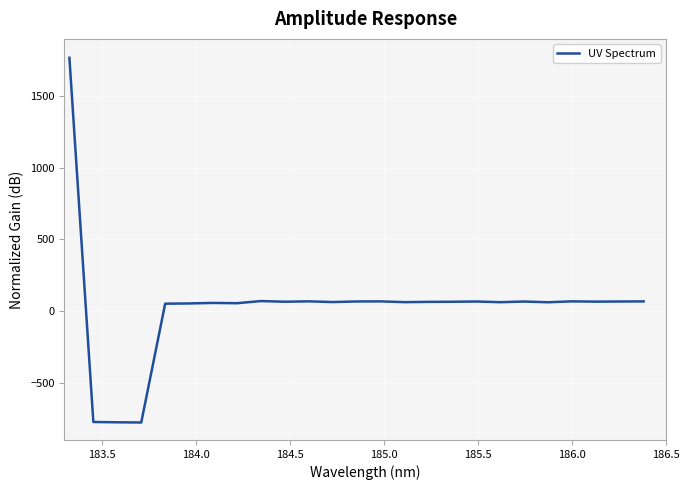

What is the greatest value displayed?

1768.0